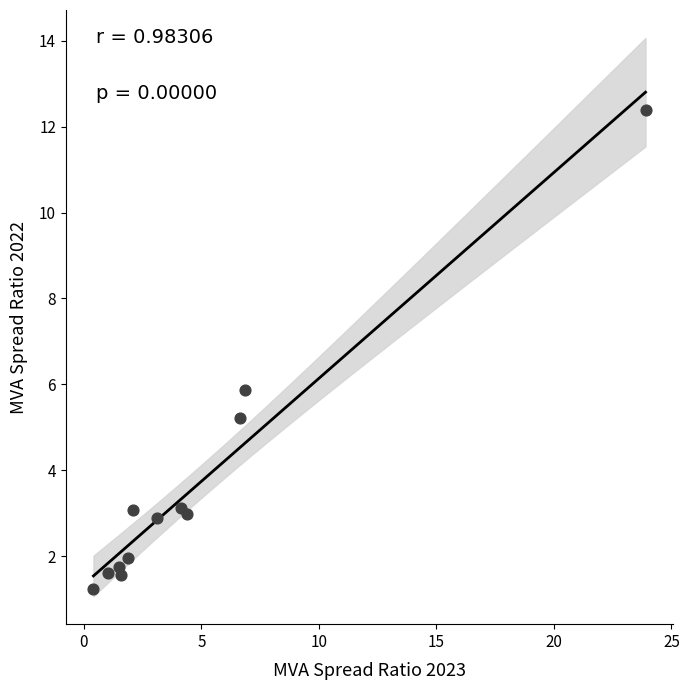

What is the range of Y values (max minus min)?

11.2